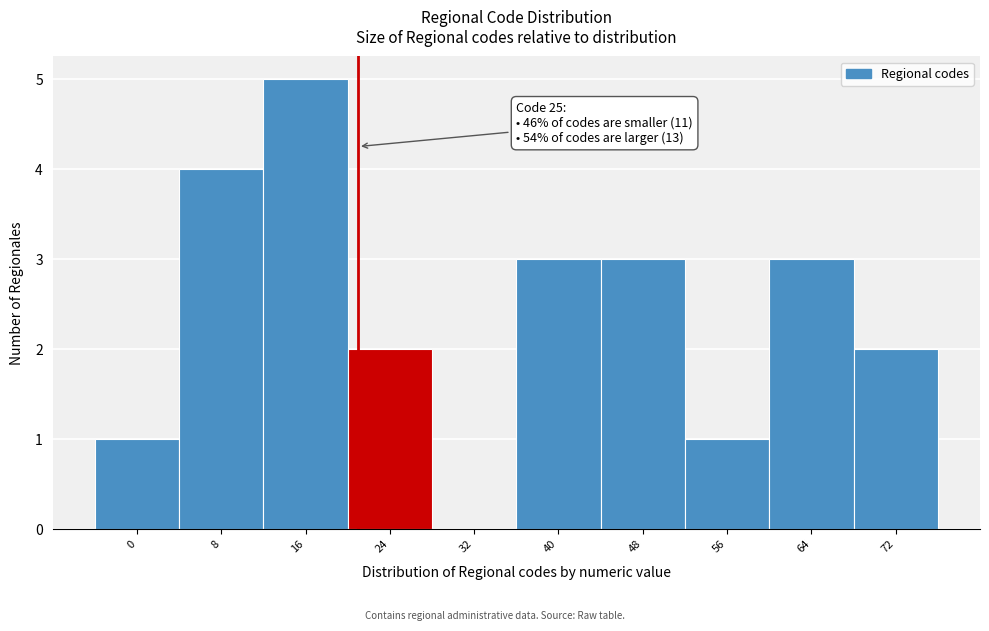

Reading right to left, extract all data points from this chart.

72=2	64=3	56=1	48=3	40=3	32=0	24=2	16=5	8=4	0=1